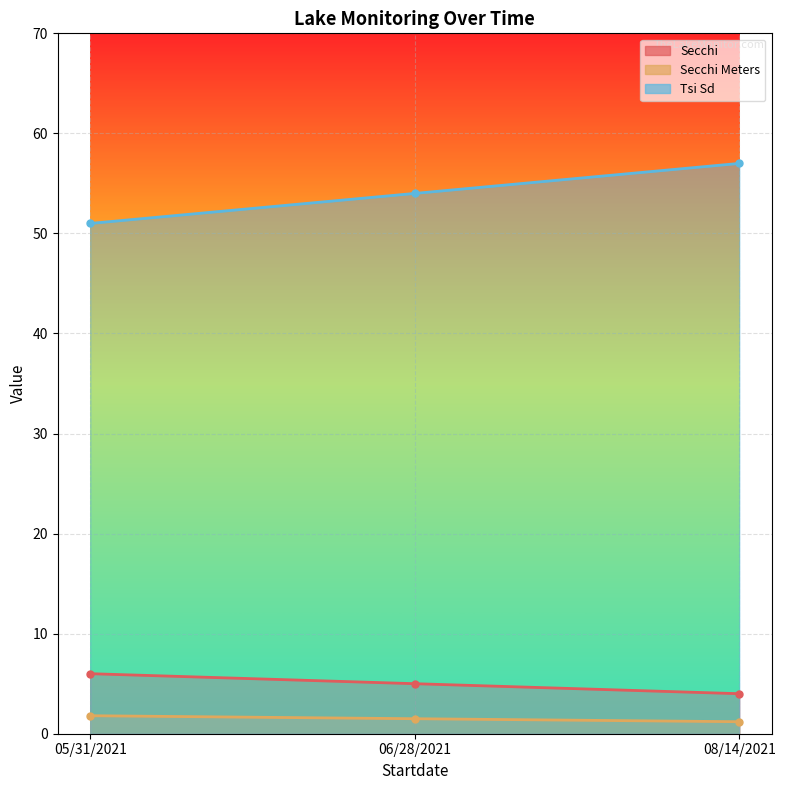

What is the greatest value displayed?

57.0